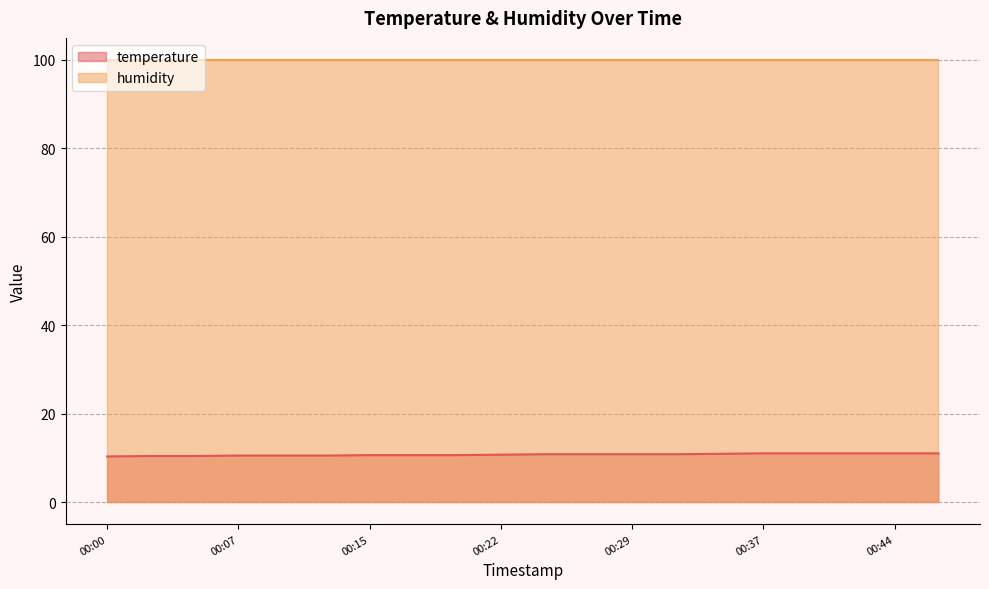

True or false: there are more than 0 points higher than both neighbors.

False